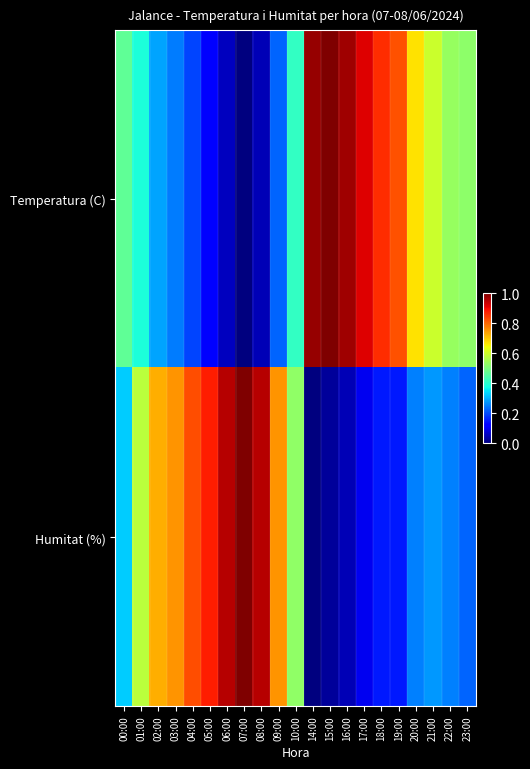

How many data points does each series have?

21